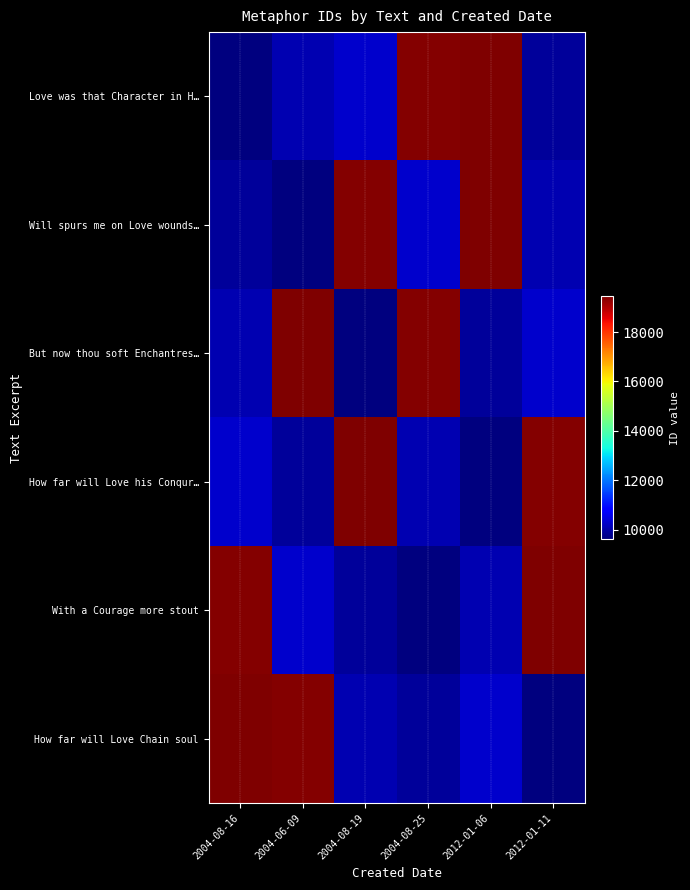

Between 2004-08-25 and 2004-08-19, which is larger?

2004-08-25